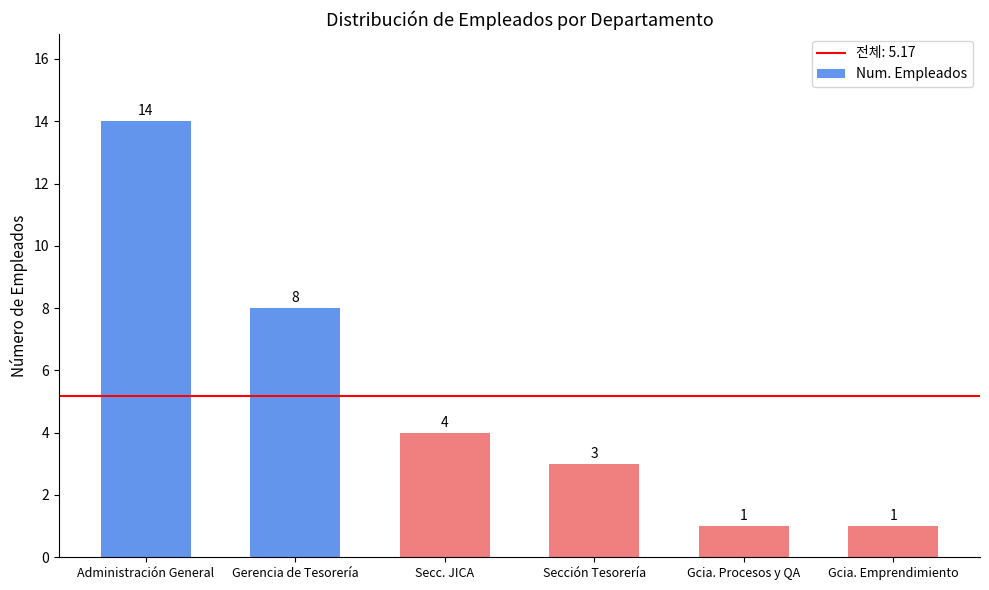

How many values are below 4?

3